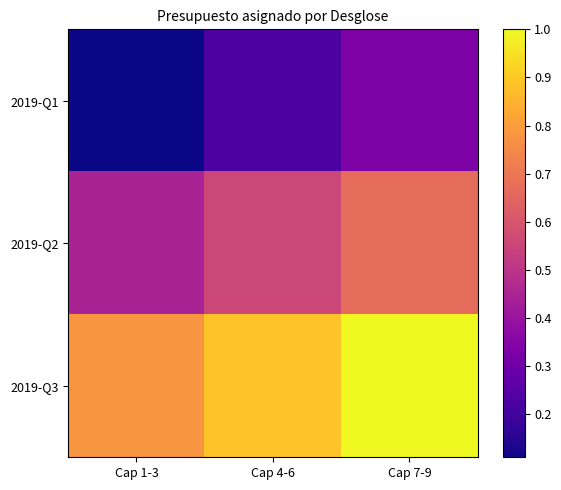

Reading left to right, what are all the values shown in this chart?

2019-Q1: Cap 1-3=0.1	Cap 4-6=0.2	Cap 7-9=0.3
2019-Q2: Cap 1-3=0.4	Cap 4-6=0.6	Cap 7-9=0.7
2019-Q3: Cap 1-3=0.8	Cap 4-6=0.9	Cap 7-9=1.0